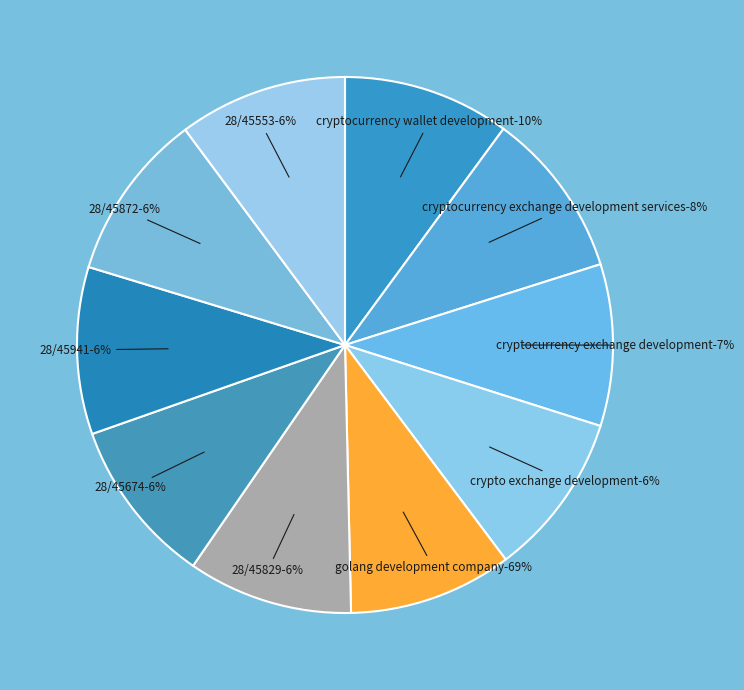

Is 28/45872 the majority of the pie?

No